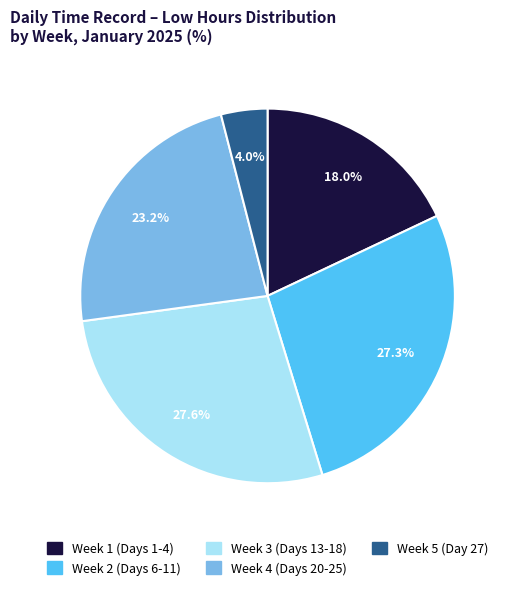

Is there a majority slice in this chart?

No